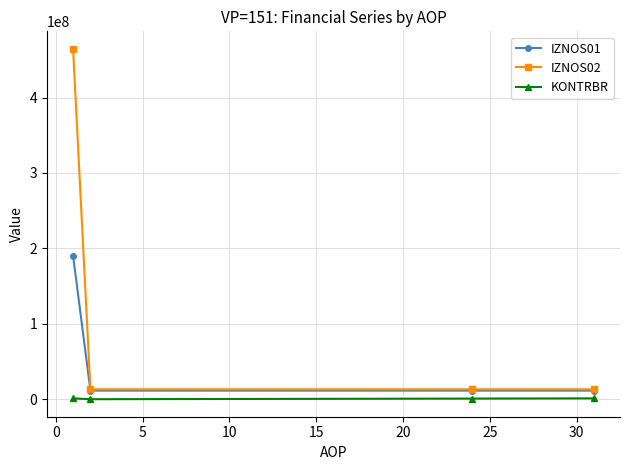

List the series in order of their peak value, lowest first.

KONTRBR, IZNOS01, IZNOS02